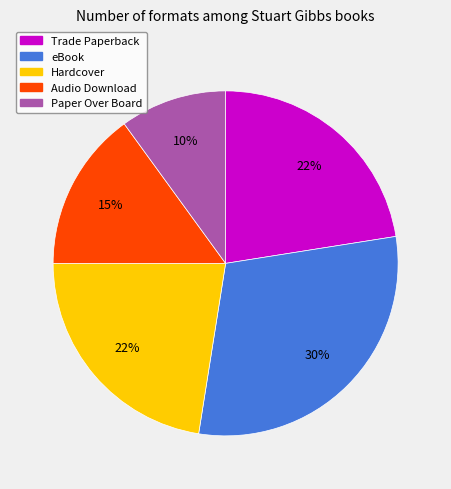

Which category has the biggest portion of the pie?

eBook